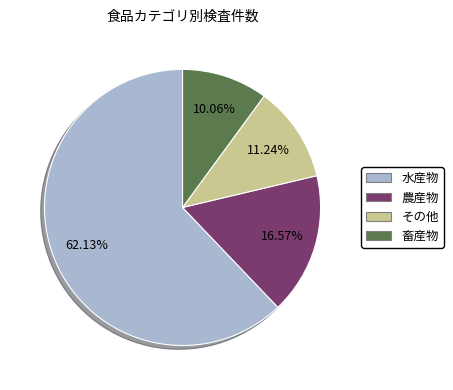

How many segments does this pie chart have?

4